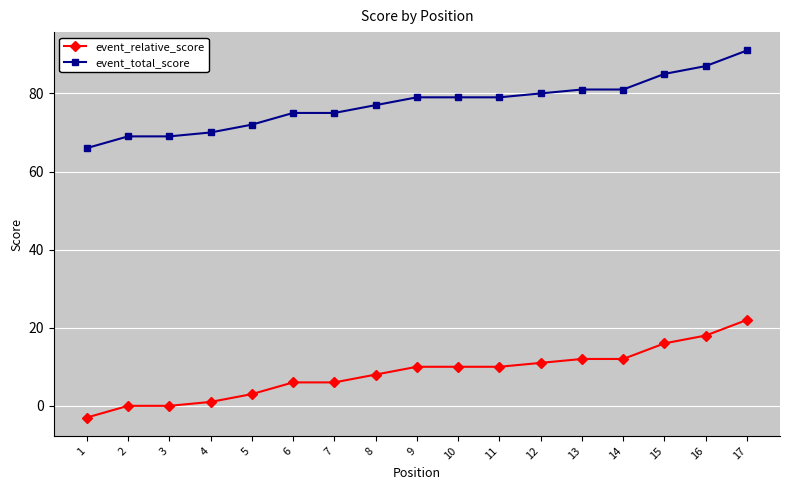

Read the event_total_score value at 7, to the nearest 10.

80